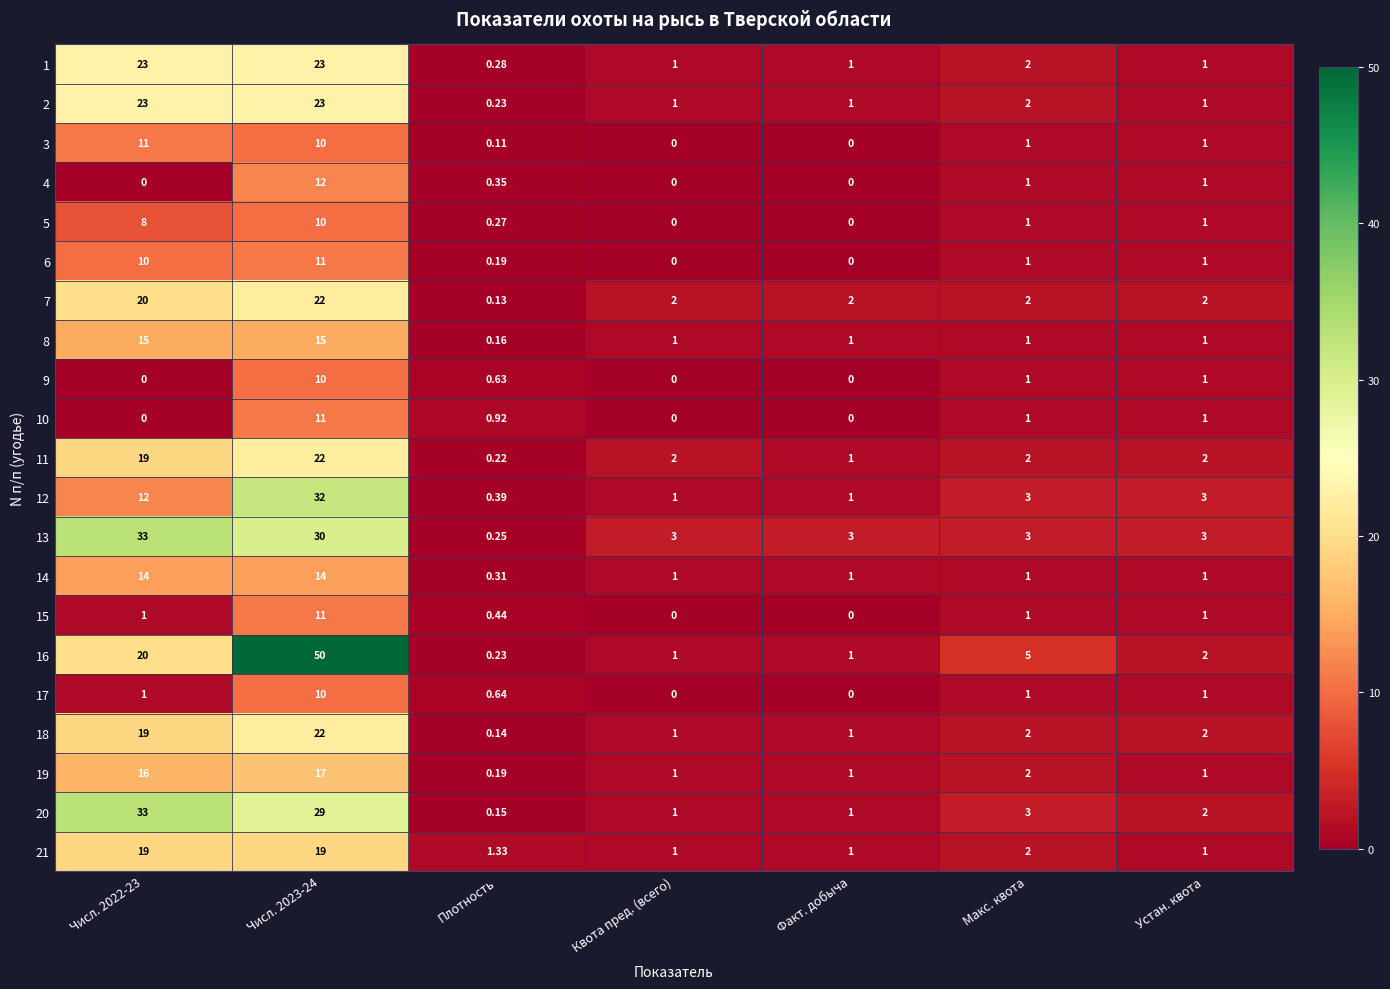

Which series has the widest spread of values?

16